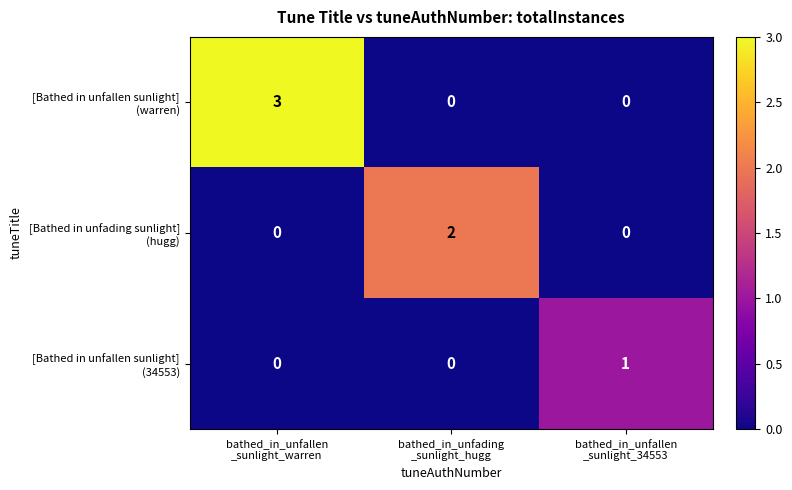

How many series are shown in this chart?

3